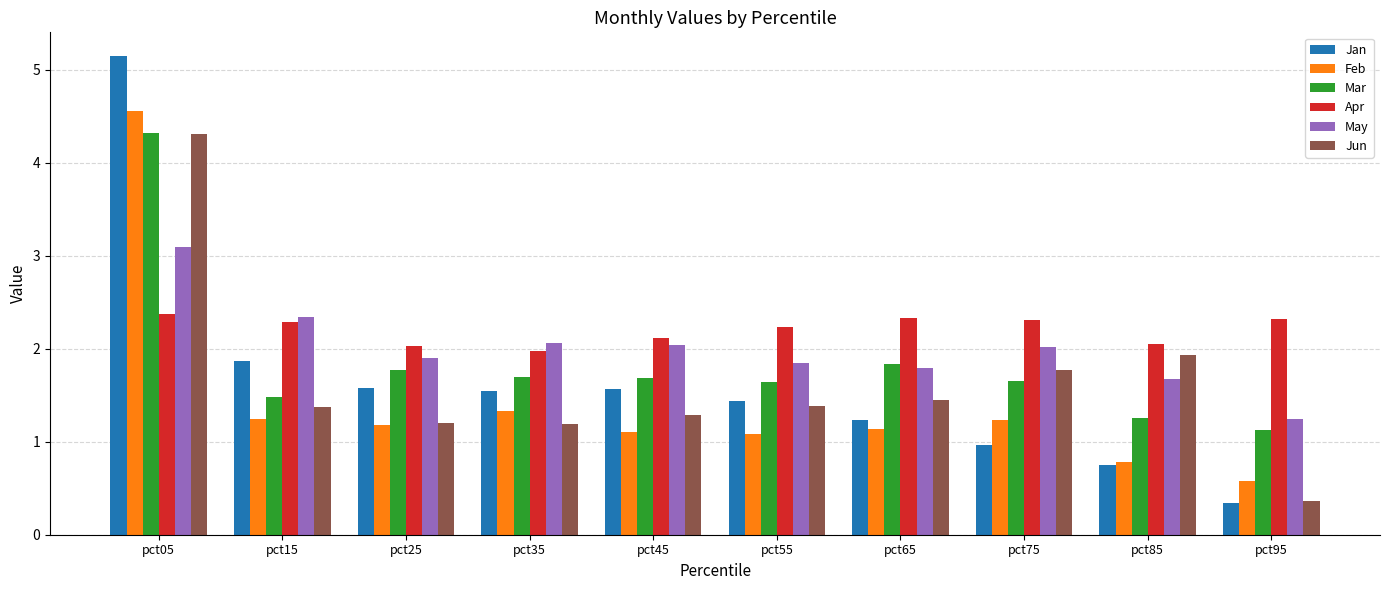

At which label is Feb closest to 2?

pct35